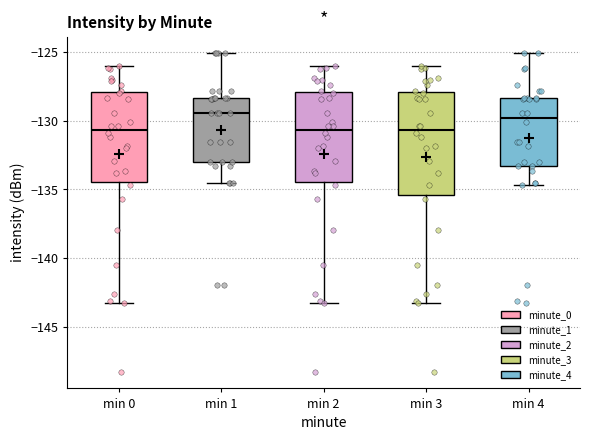

Reading left to right, read every box against the y-axis: the position of its median line, the range the box covers, and the ends of its whiskers. The values are not printed on the chart, so give them approximately, as read against the axis.

min 0: median -130.5, box -134.5 to -128.0, whiskers -143.5 to -126.0
min 1: median -129.5, box -133.0 to -128.5, whiskers -134.5 to -125.0
min 2: median -130.5, box -134.5 to -128.0, whiskers -143.5 to -126.0
min 3: median -130.5, box -135.5 to -128.0, whiskers -143.5 to -126.0
min 4: median -130.0, box -133.5 to -128.5, whiskers -134.5 to -125.0